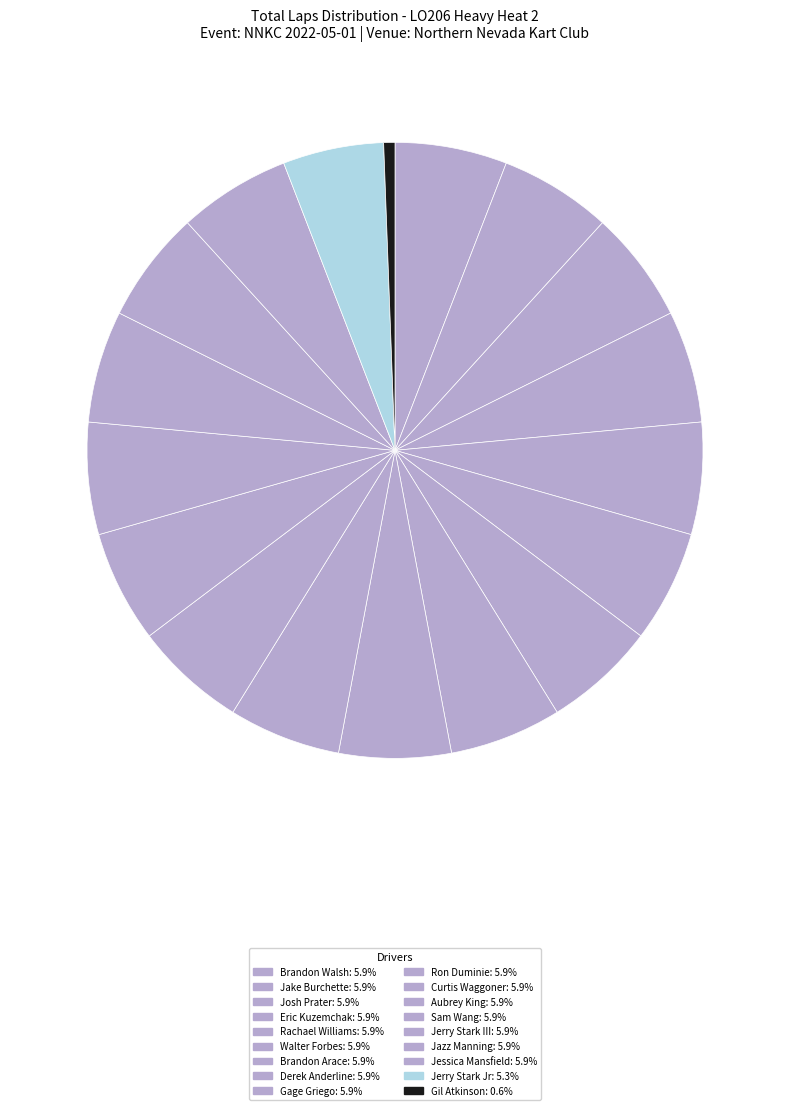

How much of the chart is everything except Jake Burchette?

94.1%